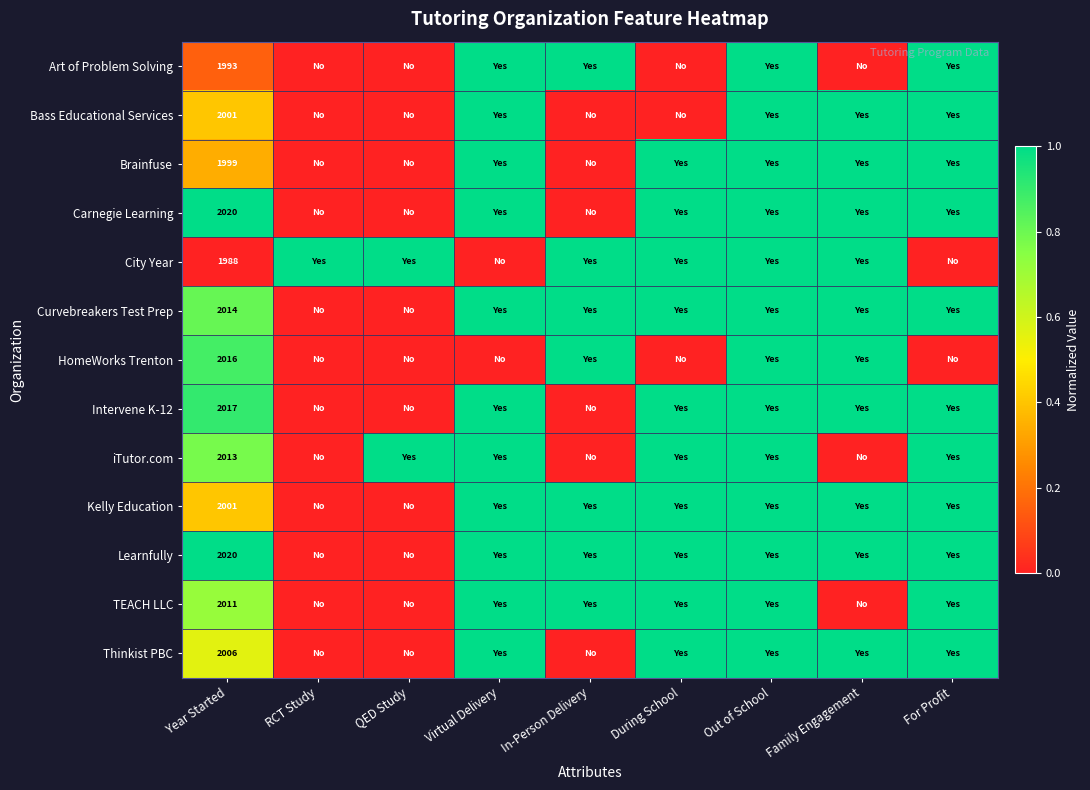

At how many categories does at least one series exceed 0?

9